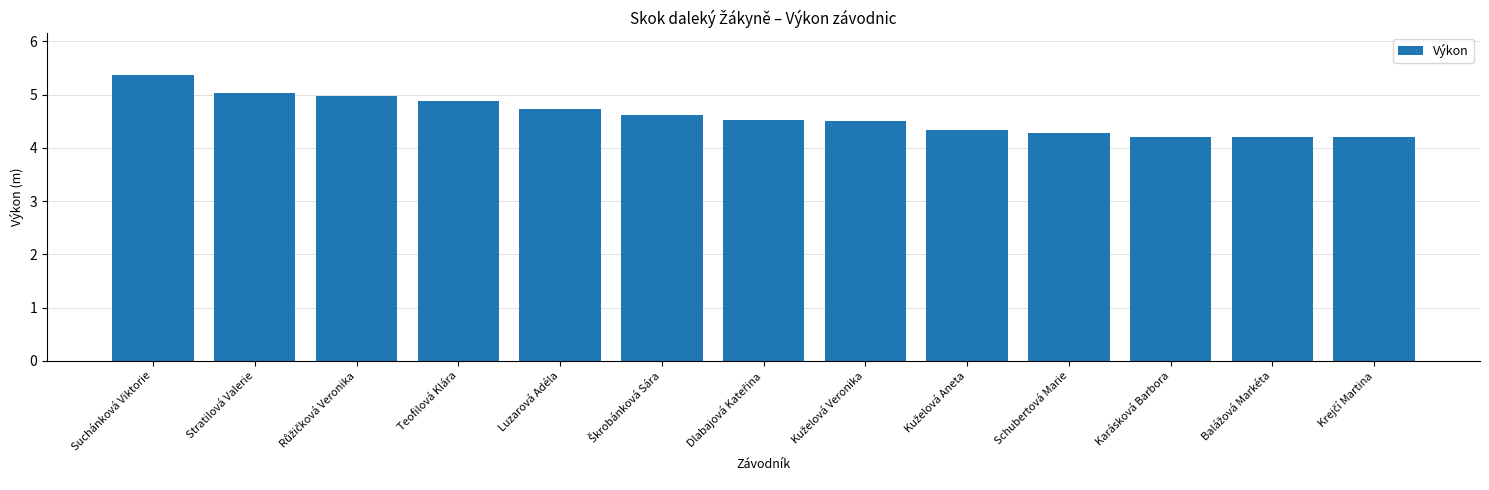

Reading left to right, transcribe all the data shown in this chart.

5.4	5.0	5.0	4.9	4.7	4.6	4.5	4.5	4.3	4.3	4.2	4.2	4.2